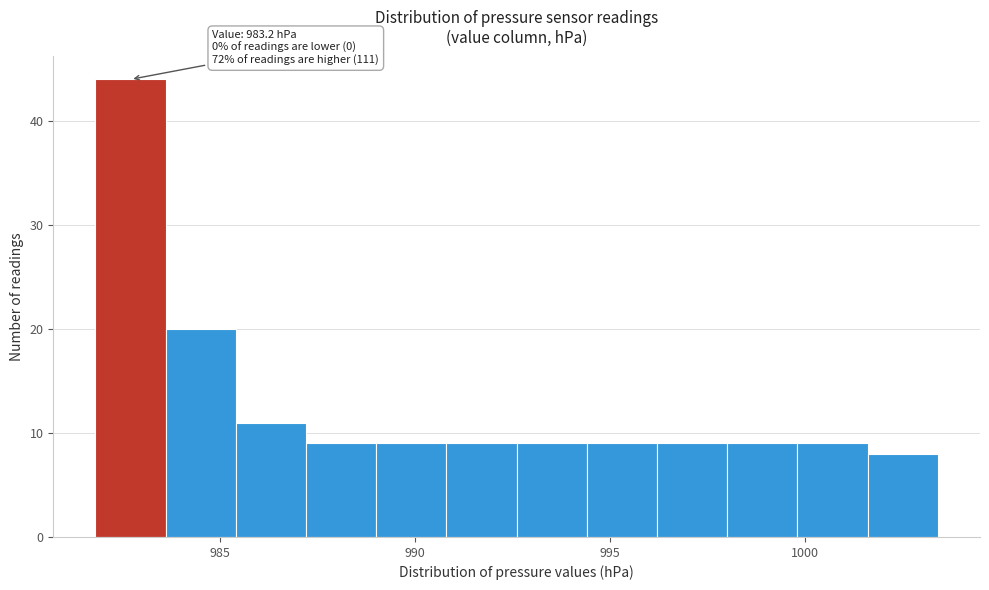

Read against the x-axis, roughly where is the centre of the tallest bar?

982.5